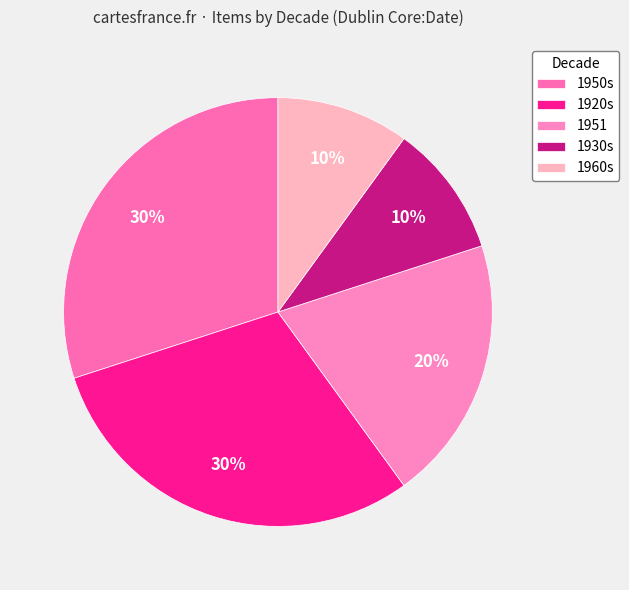

How many segments does this pie chart have?

5